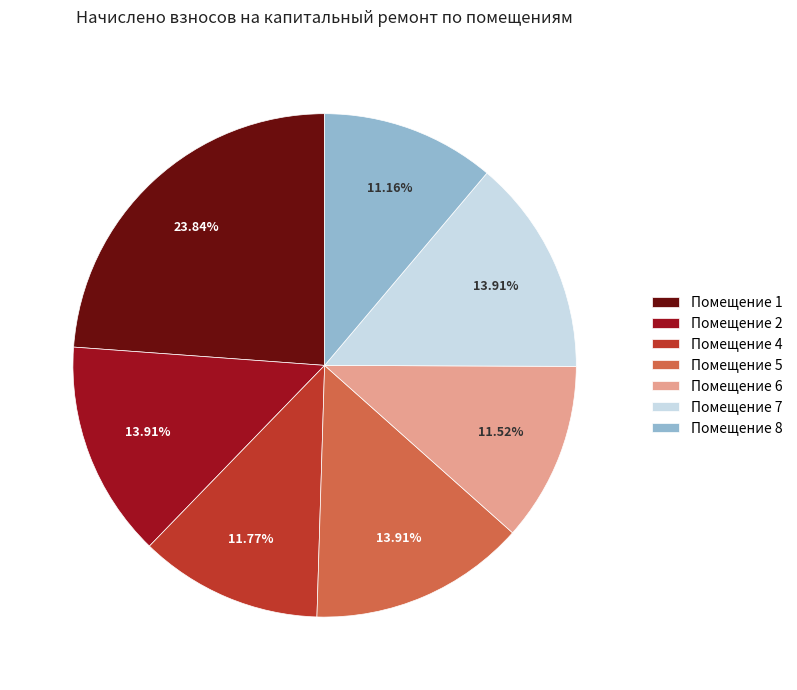

Approximately how many times larger is the value at Помещение 1 compared to Помещение 4?

2.0